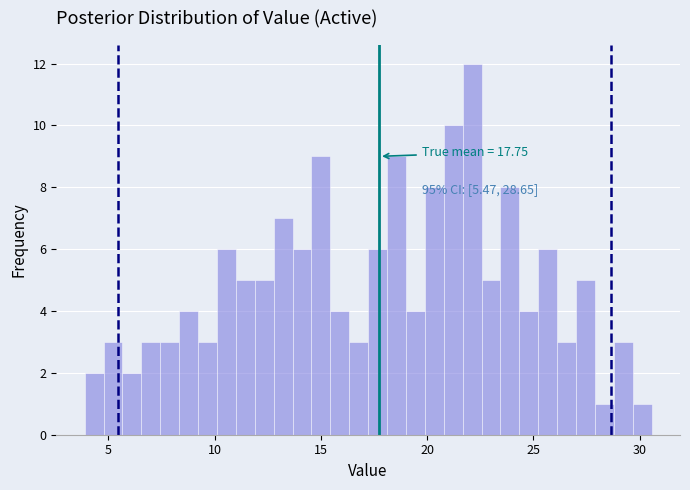

Read against the x-axis, roughly where is the centre of the tallest bar?

22.0